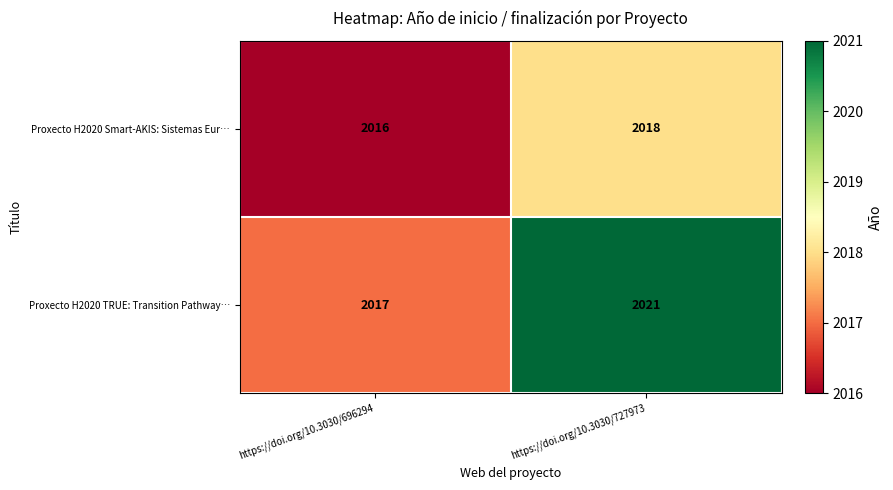

Between https://doi.org/10.3030/696294 and https://doi.org/10.3030/727973, which series saw the biggest shift?

Proxecto H2020 TRUE: Transition Pathway…